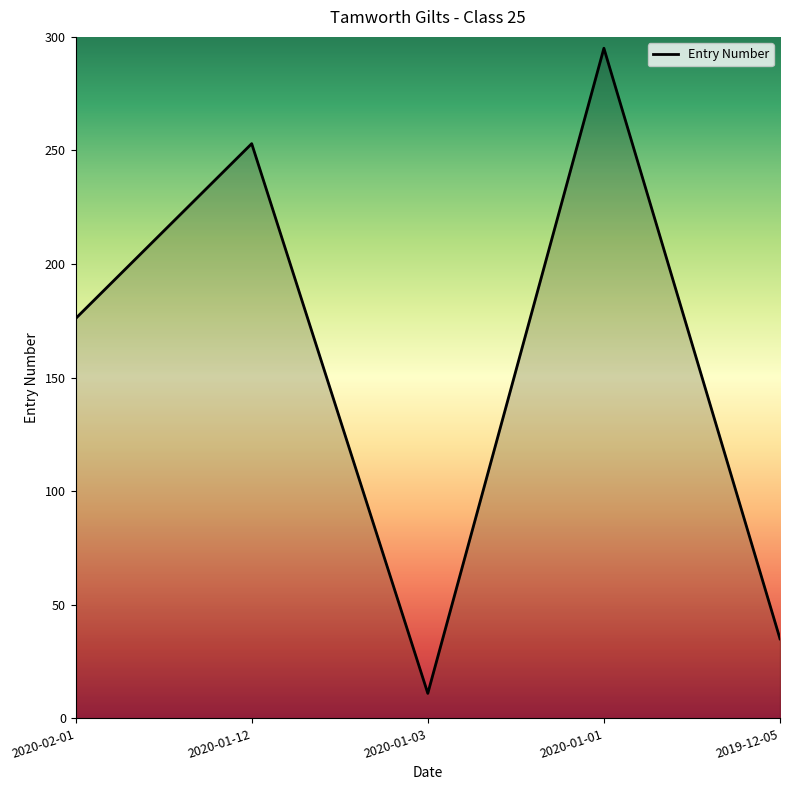

Rank the categories by value from lowest to highest.

2020-01-03, 2019-12-05, 2020-02-01, 2020-01-12, 2020-01-01